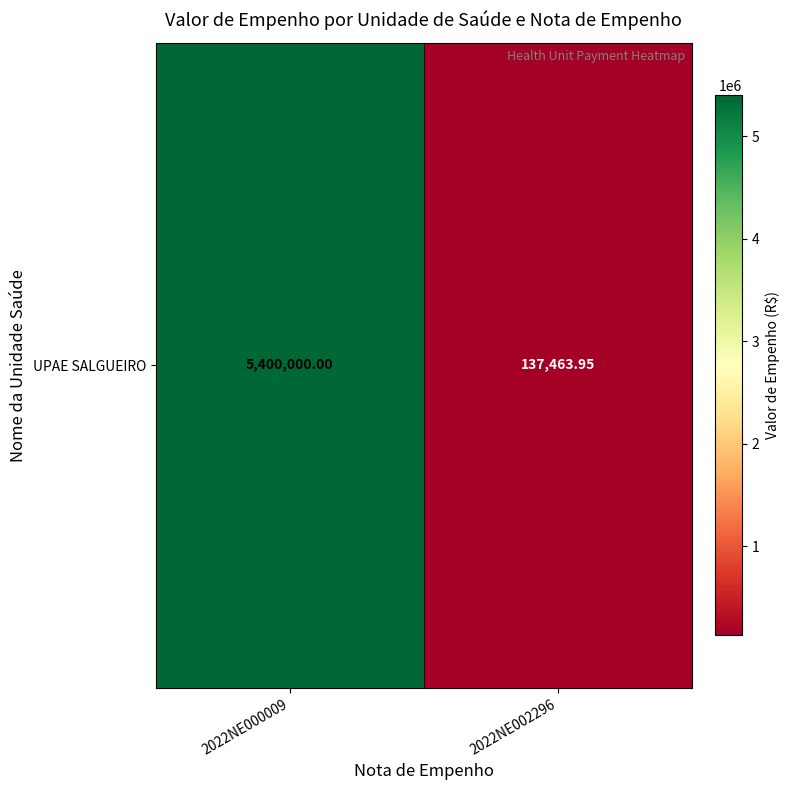

List the labels in order of value, largest first.

2022NE000009, 2022NE002296